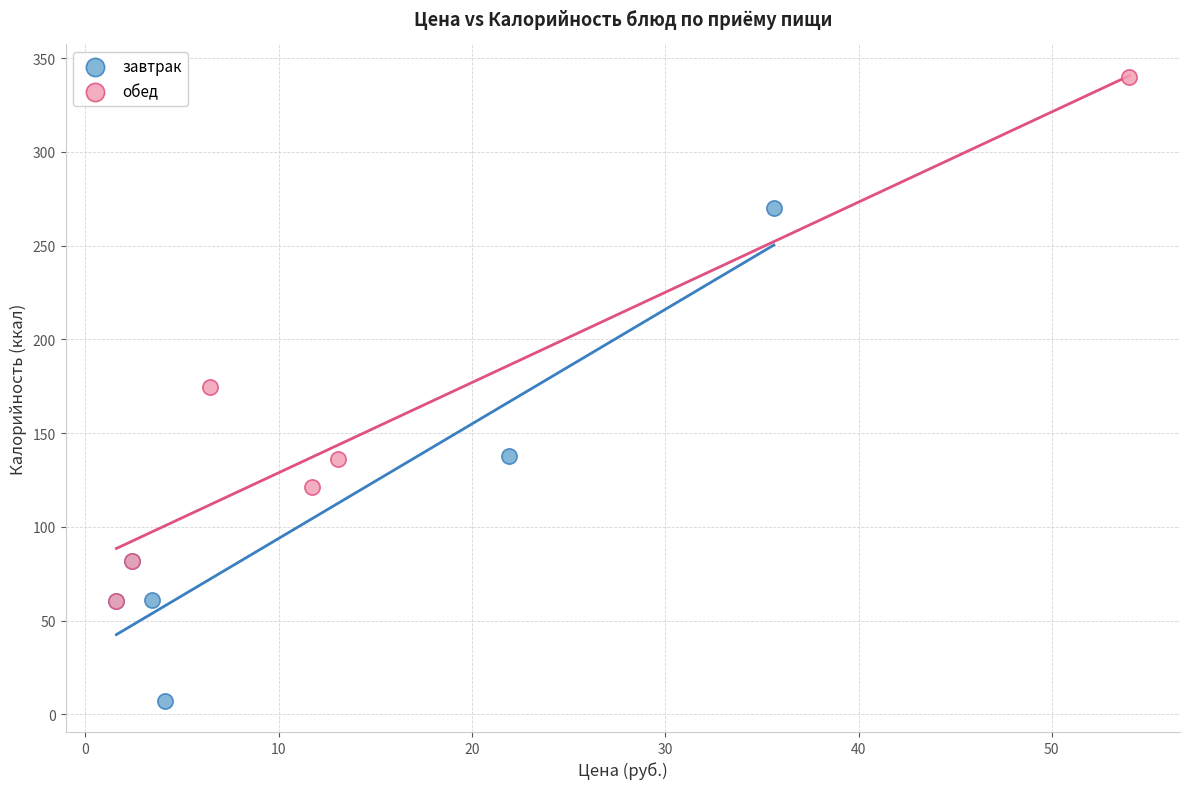

Which series reaches the maximum Y coordinate?

обед